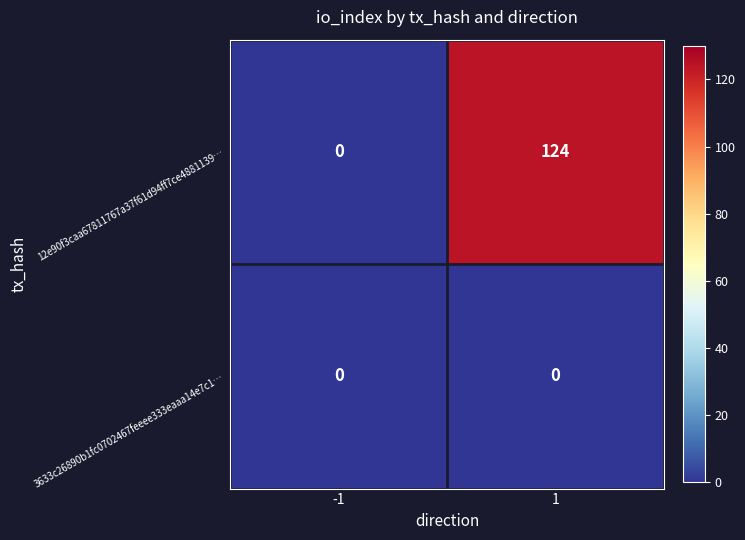

List the series in order of their peak value, highest first.

12e90f3caa67811767a37f61d94ff7ce4881139…, 3633c26890b1fc0702467feeee333eaaa14e7c1…